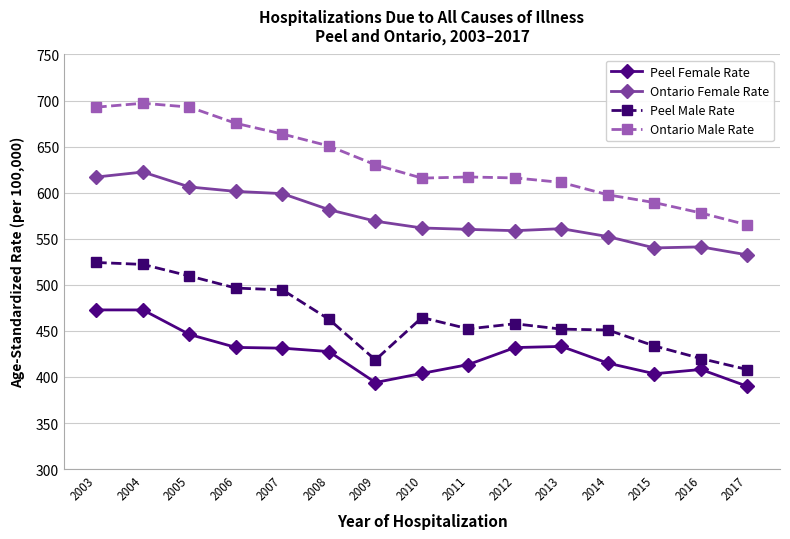

Which category has the highest value across all series?

2004